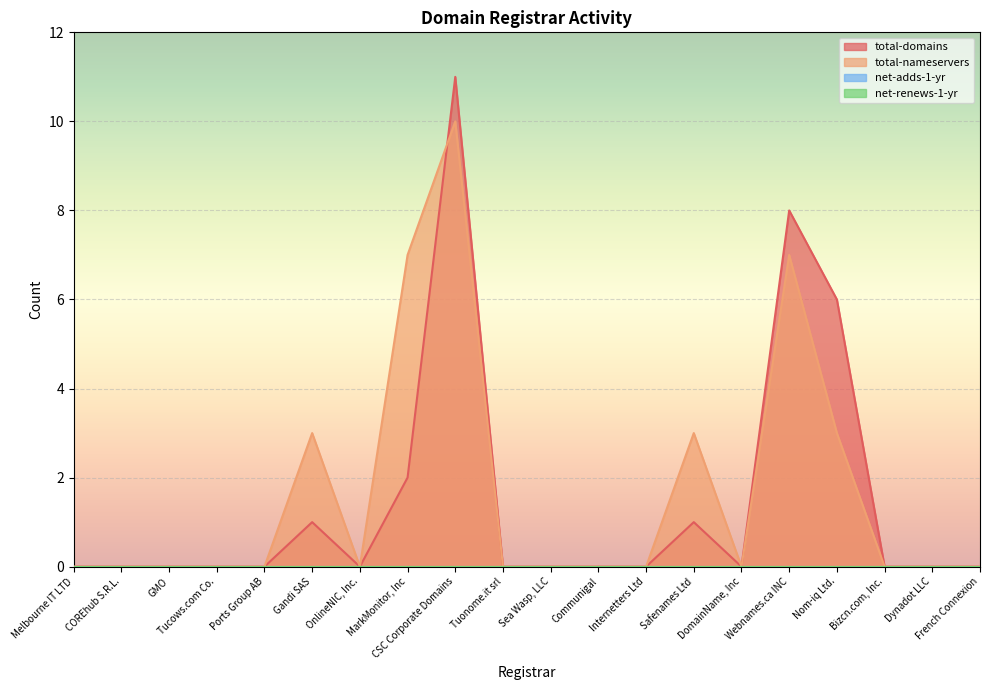

Reading left to right, transcribe all the data shown in this chart.

total-domains: 0	0	0	0	0	1	0	2	11	0	0	0	0	1	0	8	6	0	0	0
total-nameservers: 0	0	0	0	0	3	0	7	10	0	0	0	0	3	0	7	3	0	0	0